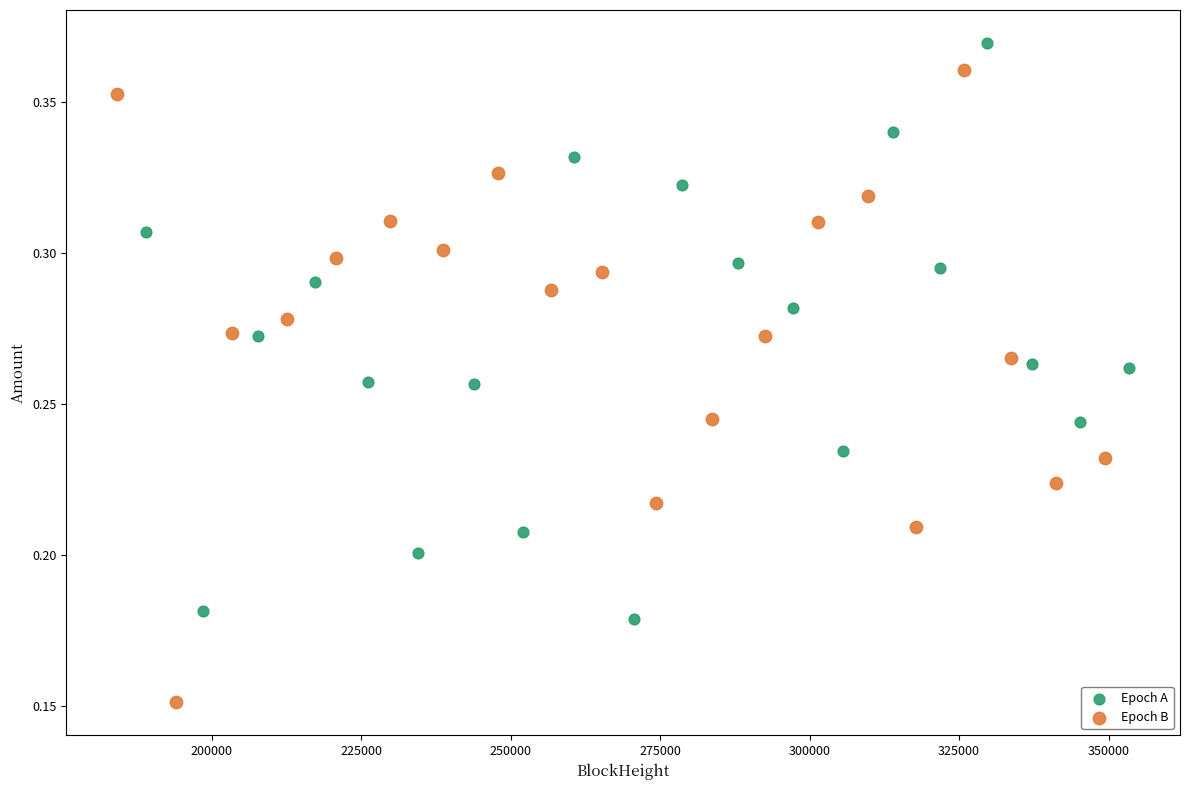

Which series has the widest spread of Y values?

Epoch B